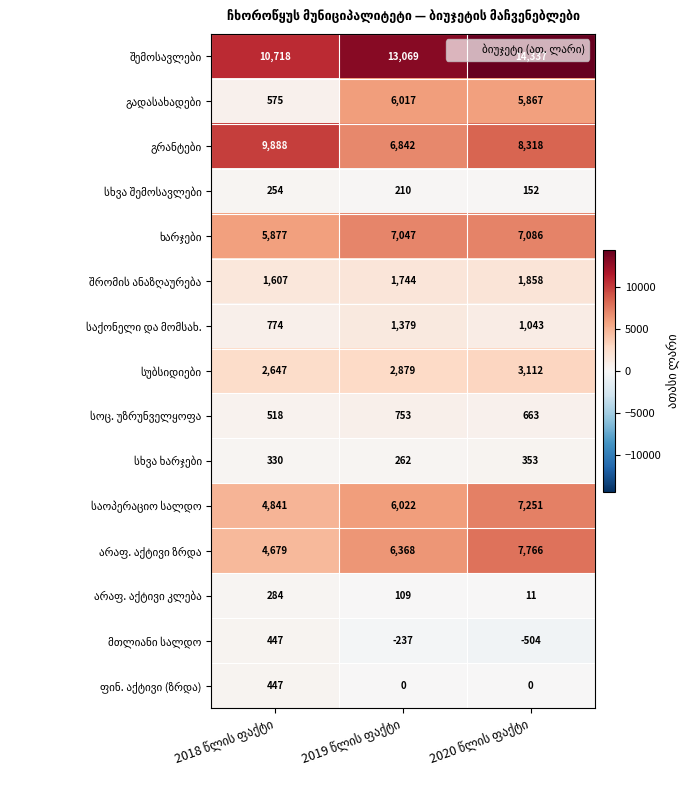

How many series are shown in this chart?

15